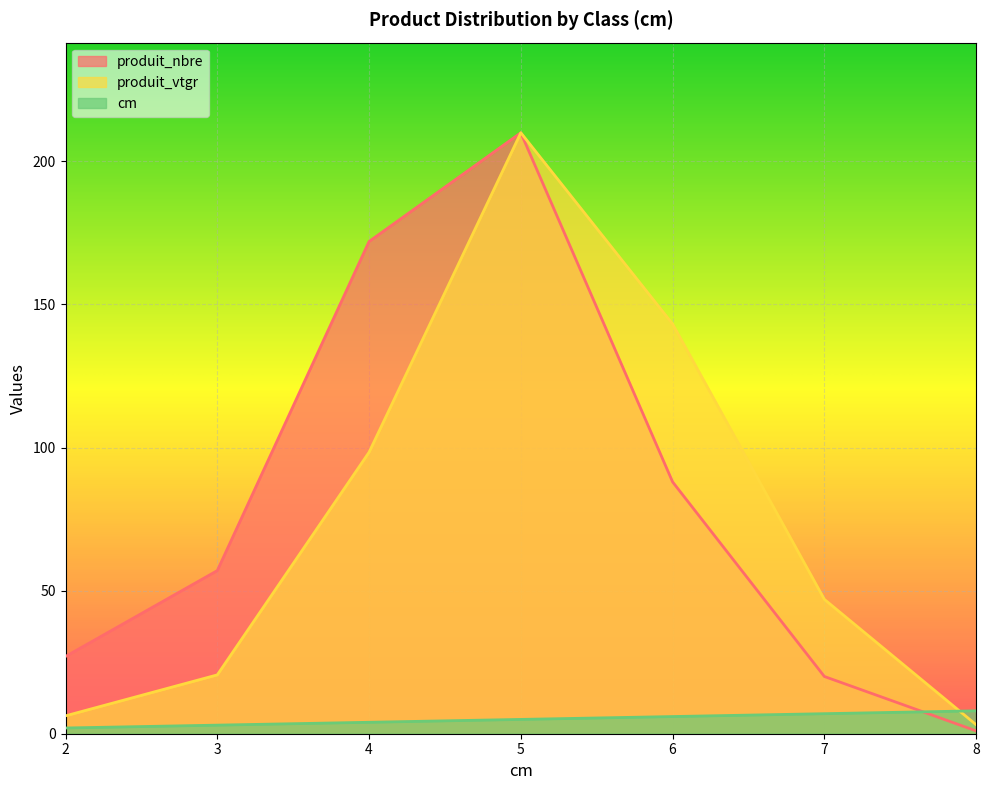

What is the minimum value for cm?

2.0